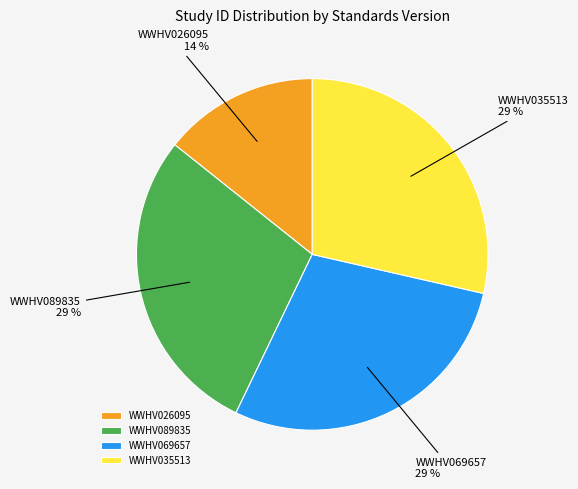

Is it true that WWHV089835 is 35% of the pie?

False